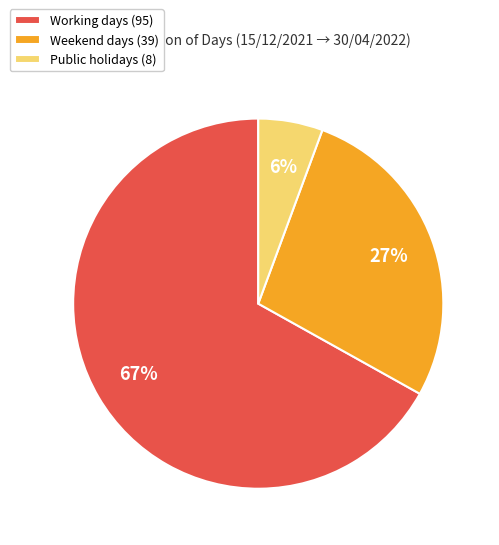

Do Working days and Public holidays together represent more than half of the pie?

Yes